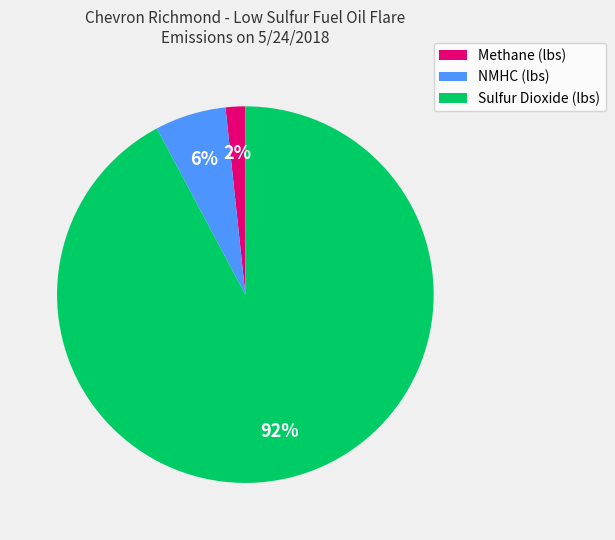

True or false: Sulfur Dioxide (lbs) accounts for 79% of the total.

False